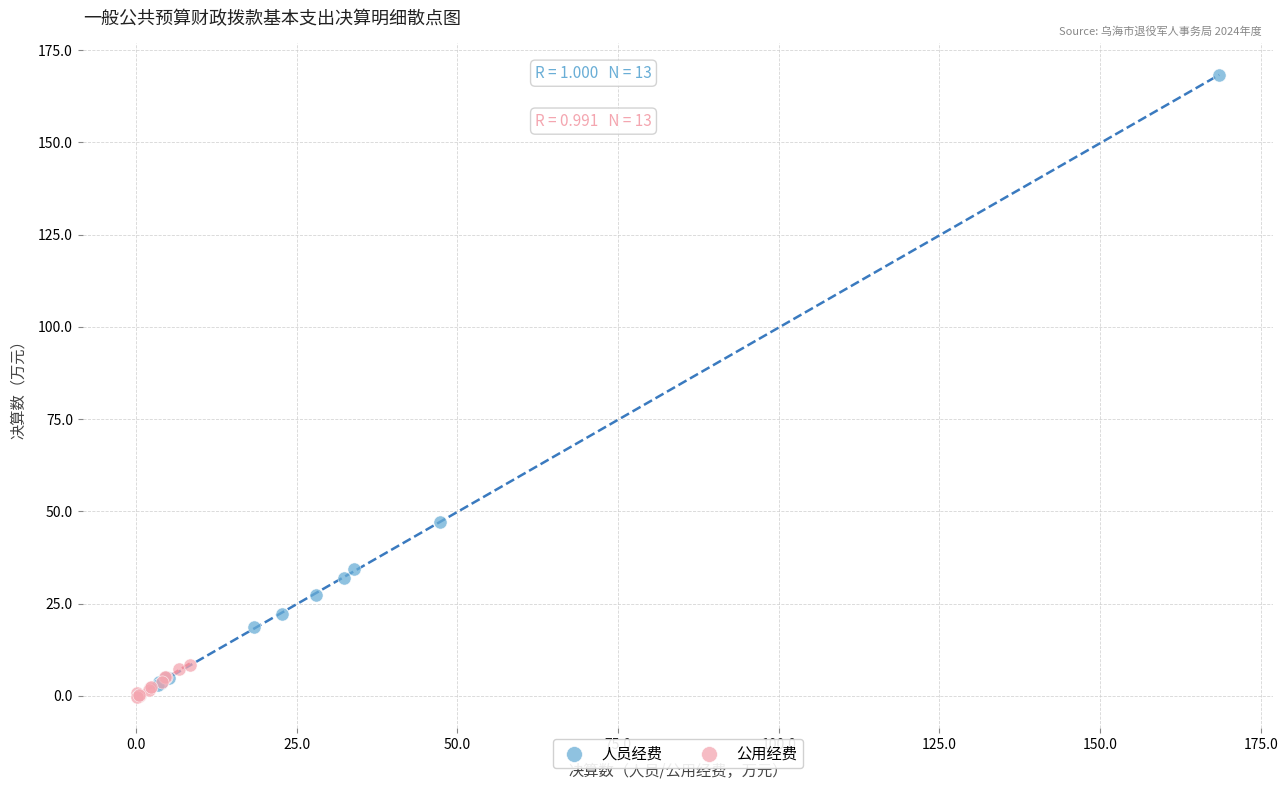

Which series has the widest spread of Y values?

人员经费